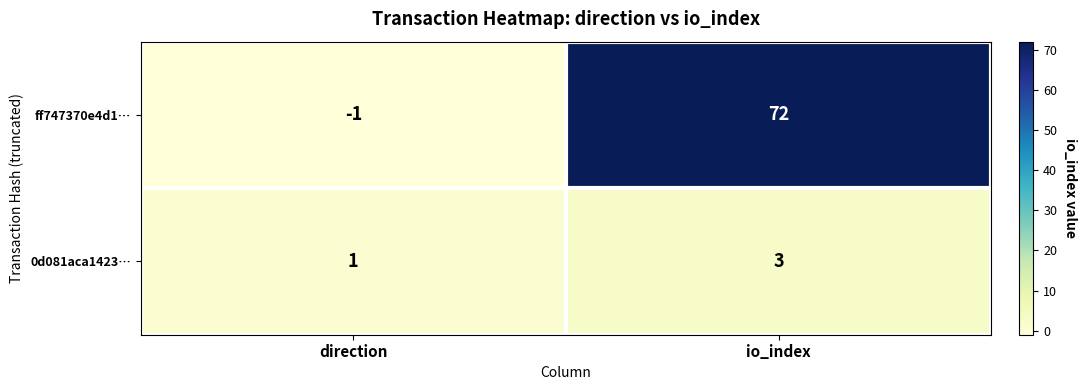

Rank the series at direction from highest to lowest value.

0d081aca1423…, ff747370e4d1…